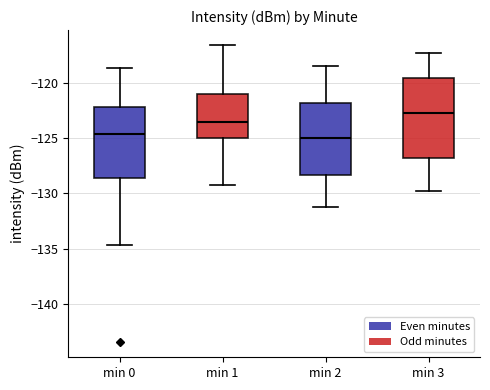

Reading left to right, read every box against the y-axis: the position of its median line, the range the box covers, and the ends of its whiskers. The values are not printed on the chart, so give them approximately, as read against the axis.

min 0: median -124.5, box -128.5 to -122.0, whiskers -134.5 to -118.5
min 1: median -123.5, box -125.0 to -121.0, whiskers -129.0 to -116.5
min 2: median -125.0, box -128.5 to -122.0, whiskers -131.0 to -118.5
min 3: median -122.5, box -127.0 to -119.5, whiskers -130.0 to -117.5